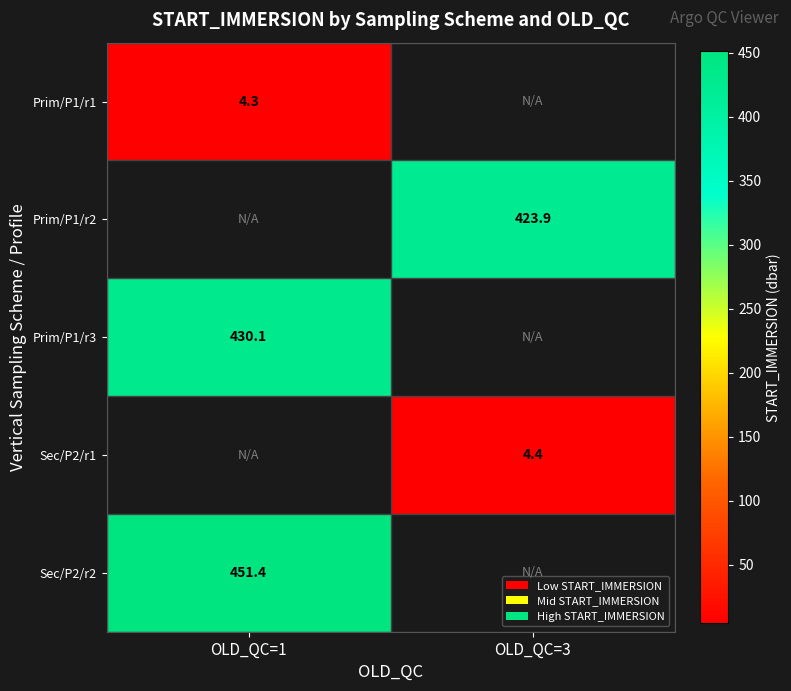

The value of Prim/P1/r2 at OLD_QC=3 is 607.1. True or false?

False